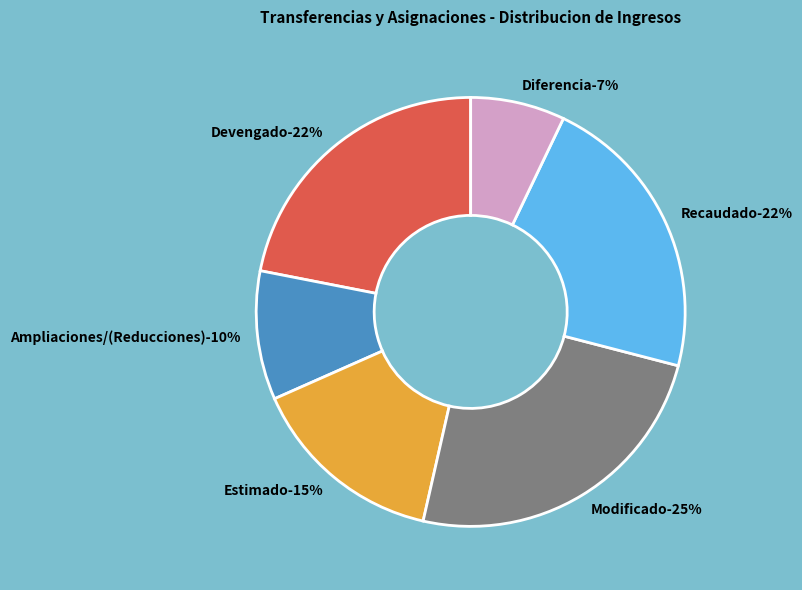

The Ampliaciones/(Reducciones) slice represents 10% of the pie. True or false?

True